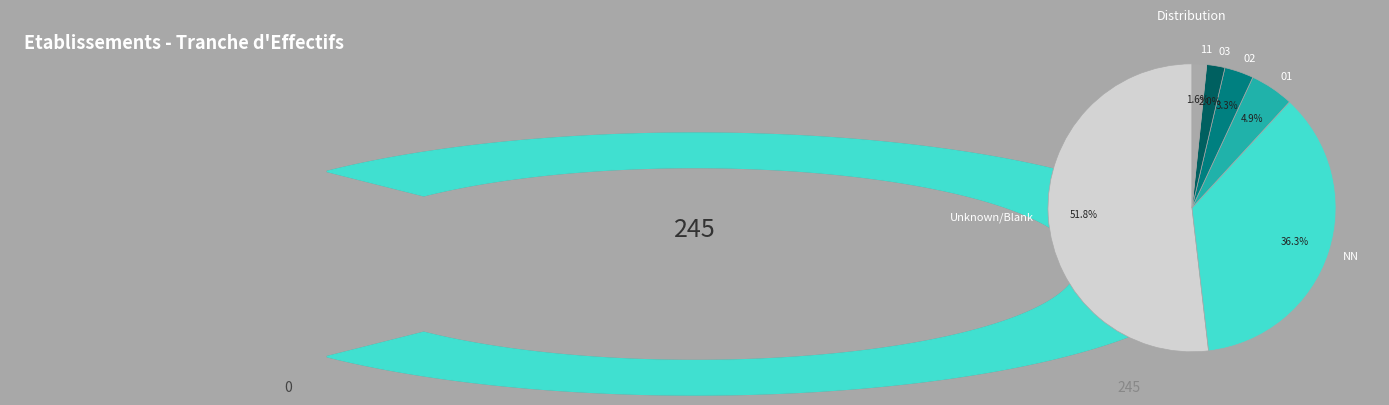

Count the number of slices in the pie.

6